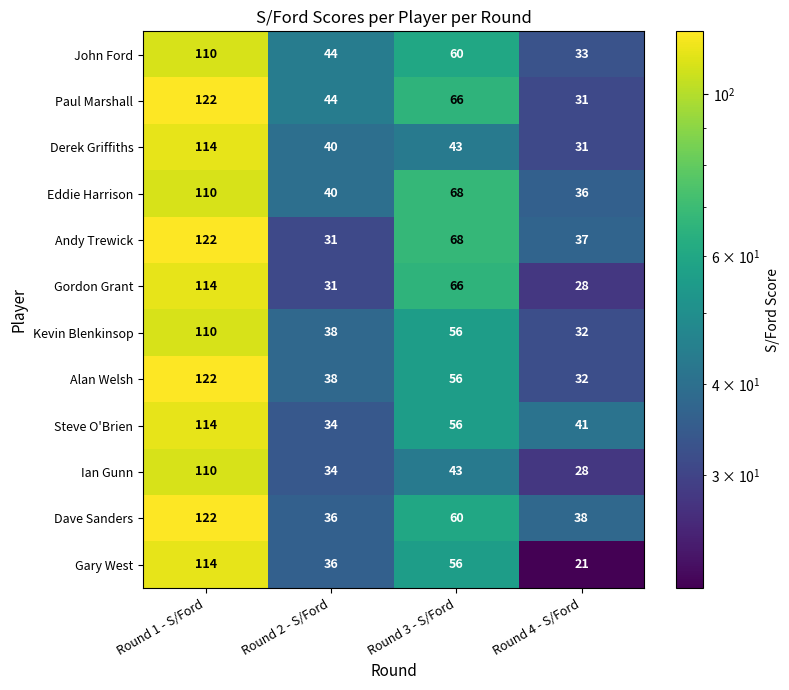

The Gordon Grant series shows 172 at Round 1 - S/Ford. True or false?

False